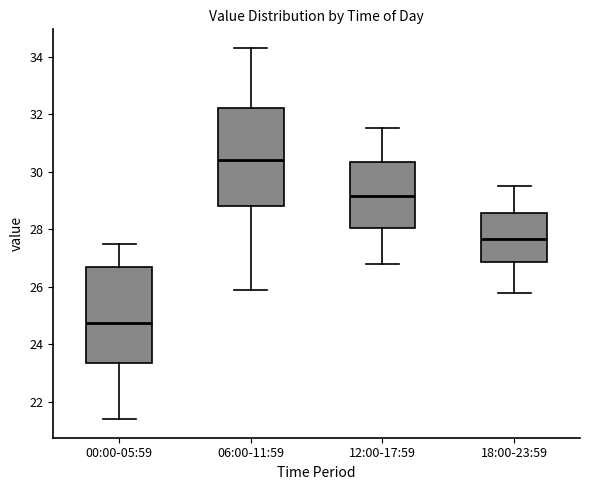

Reading left to right, transcribe this box plot: for each box, give where its median line is, the range the box spans, and where its two whiskers end, as read against the y-axis. The values are not printed on the chart, so give them approximately, as read against the axis.

00:00-05:59: median 24.8, box 23.4 to 26.6, whiskers 21.4 to 27.4
06:00-11:59: median 30.4, box 28.8 to 32.2, whiskers 26.0 to 34.4
12:00-17:59: median 29.2, box 28.0 to 30.4, whiskers 26.8 to 31.6
18:00-23:59: median 27.6, box 26.8 to 28.6, whiskers 25.8 to 29.6